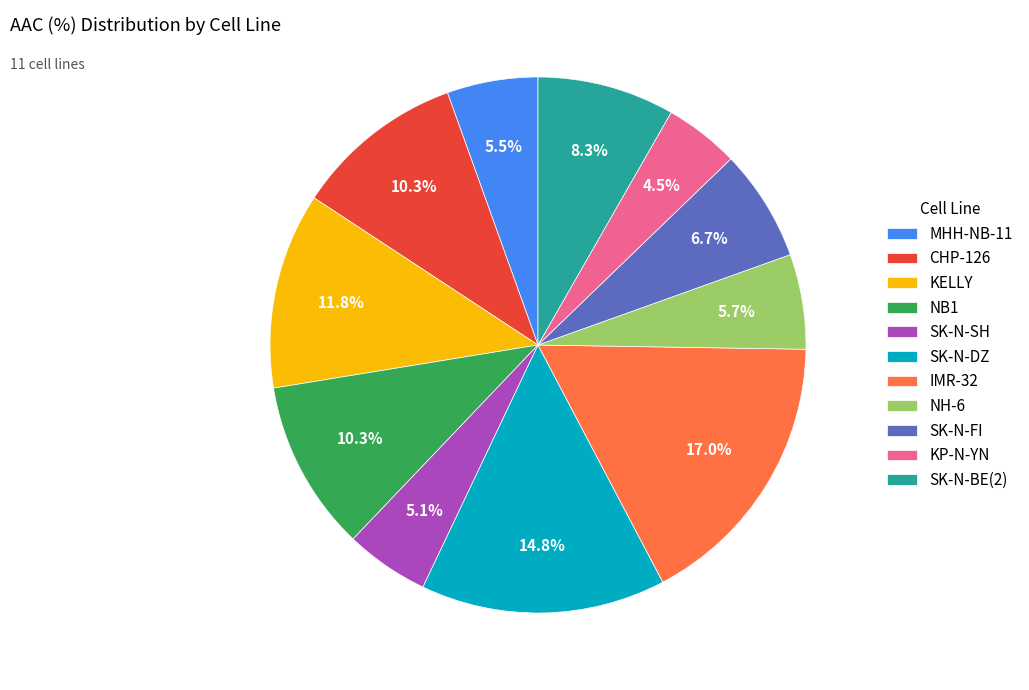

How many slices are in this pie chart?

11